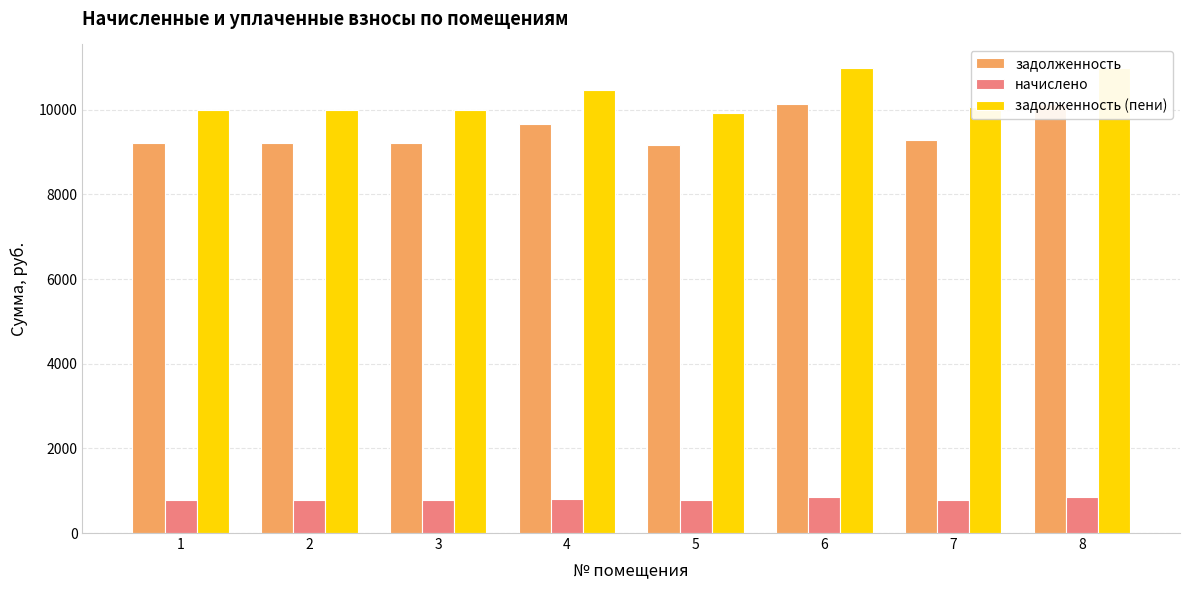

At which category does the chart reach its minimum across all series?

5